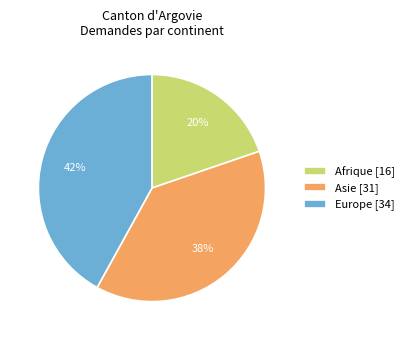

Rank the categories by value from lowest to highest.

Afrique [16], Asie [31], Europe [34]